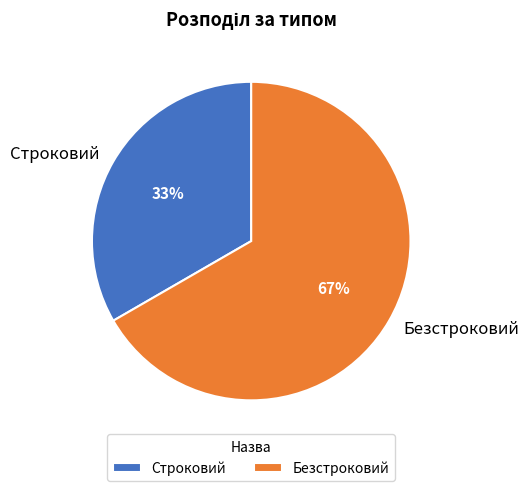

Which slice is the largest?

Безстроковий